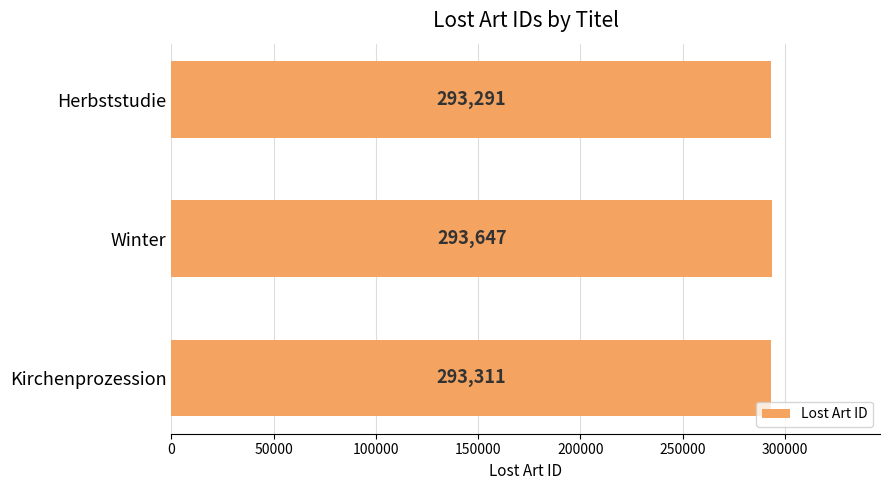

Between Winter and Herbststudie, which is larger?

Winter